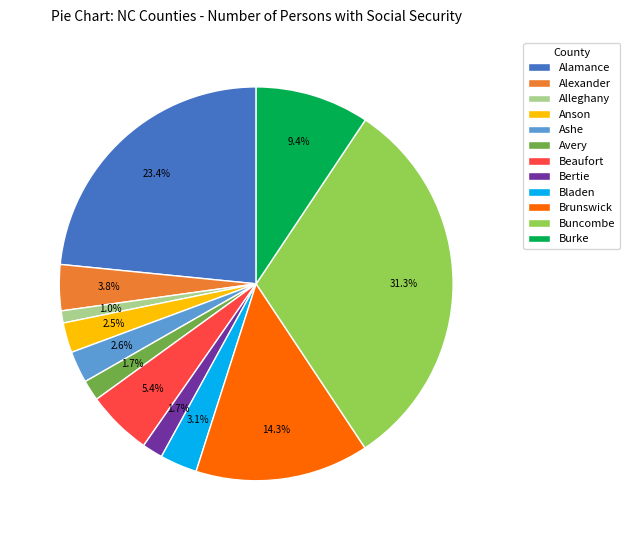

How many segments does this pie chart have?

12